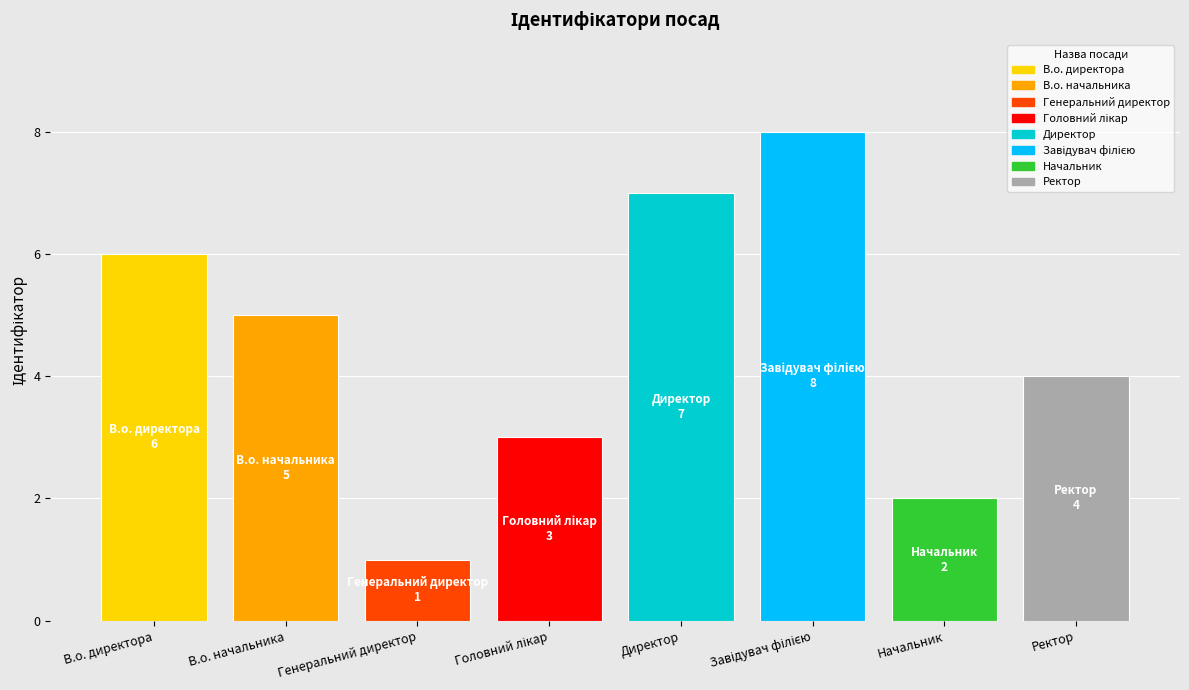

What is the change in value from В.о. начальника to Начальник?

-3